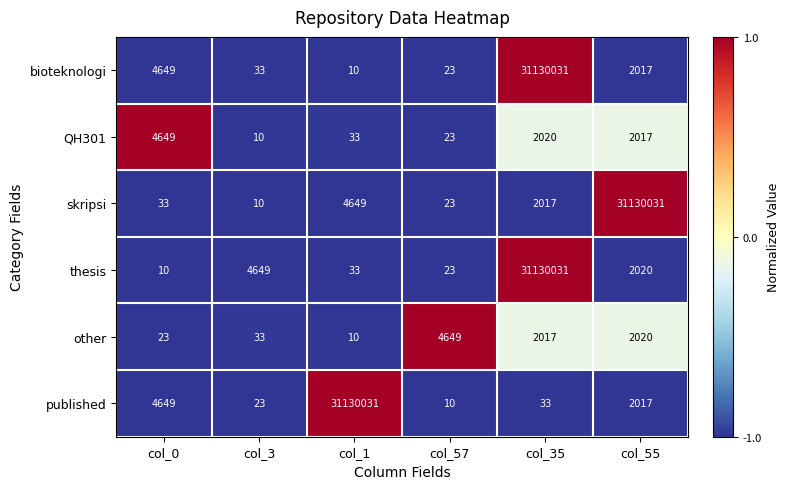

Which series changed the most between col_1 and col_55?

published